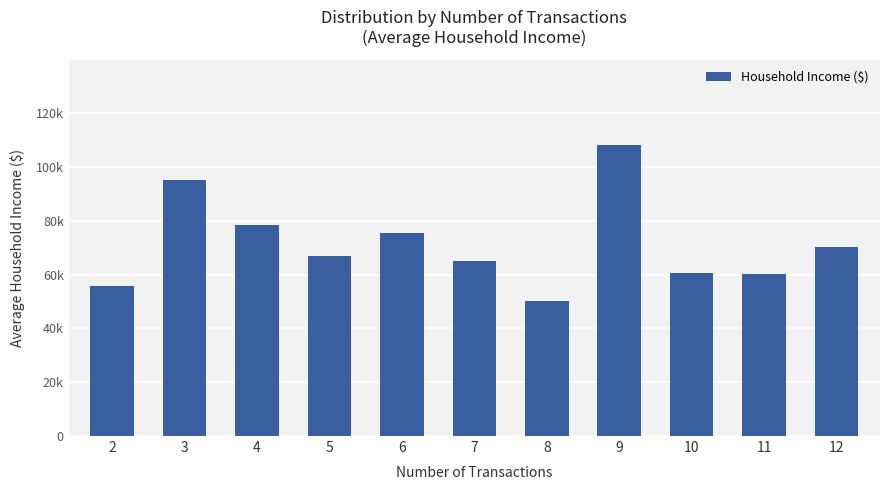

Rank the categories by value from lowest to highest.

8, 2, 11, 10, 7, 5, 12, 6, 4, 3, 9